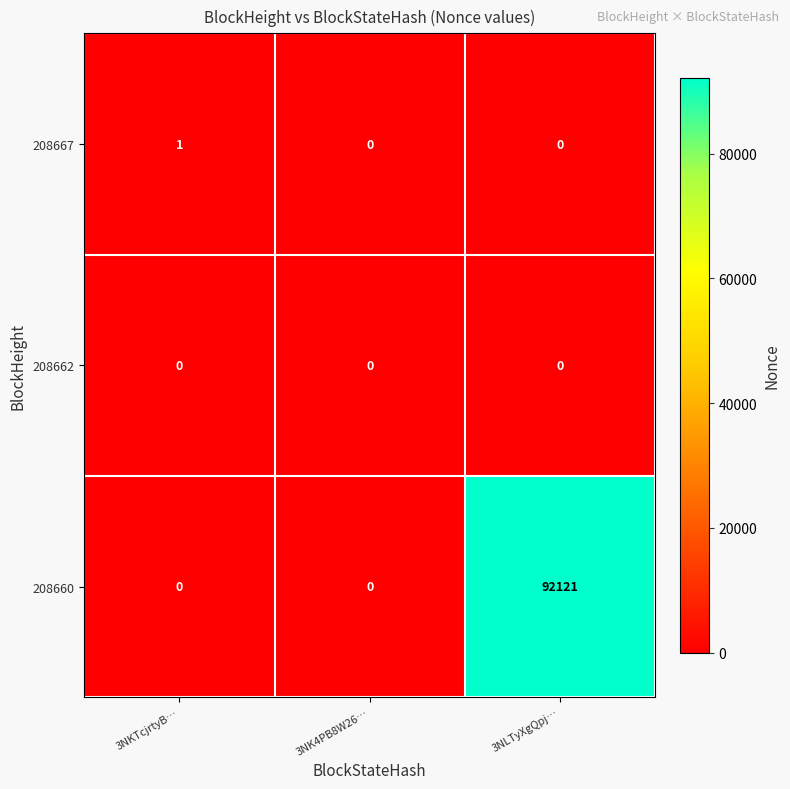

Between 3NK4PB8W26… and 3NLTyXgQpj…, which series saw the biggest shift?

208660